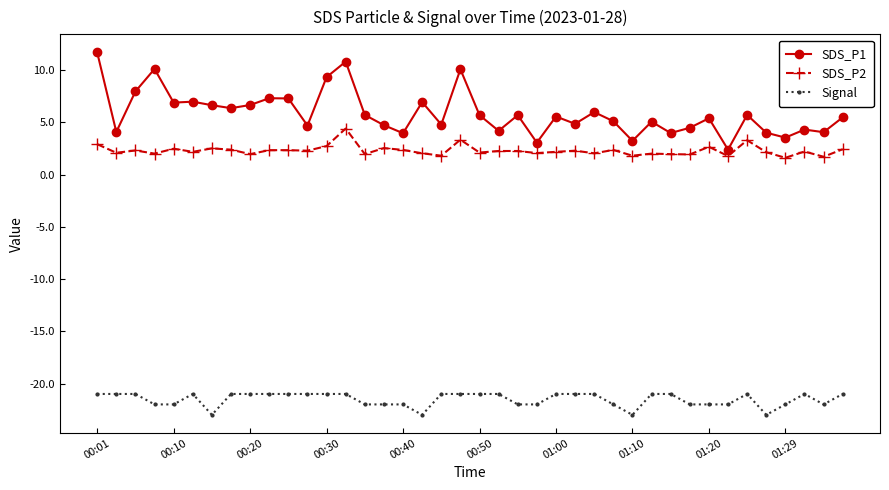

What is the sum of all SDS_P1 values?

234.4